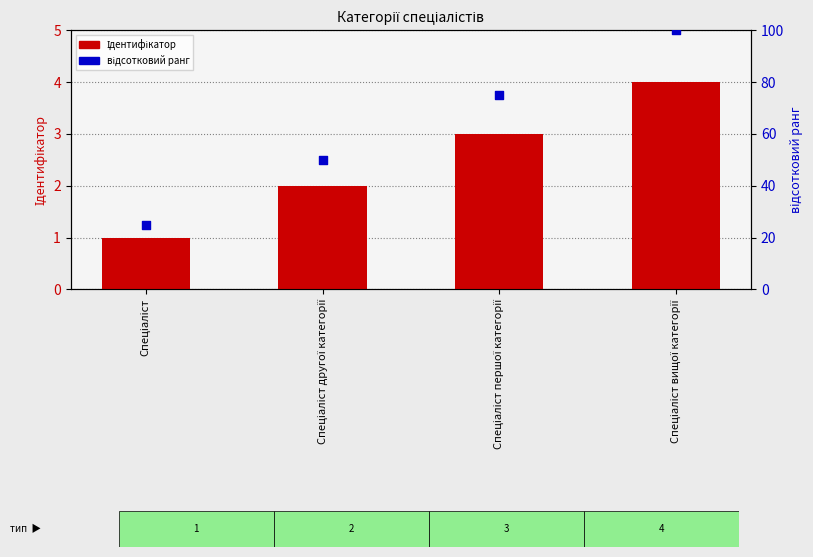

Is the value of Ідентифікатор at Спеціаліст вищої категорії greater than the value of відсотковий ранг at Спеціаліст?

No